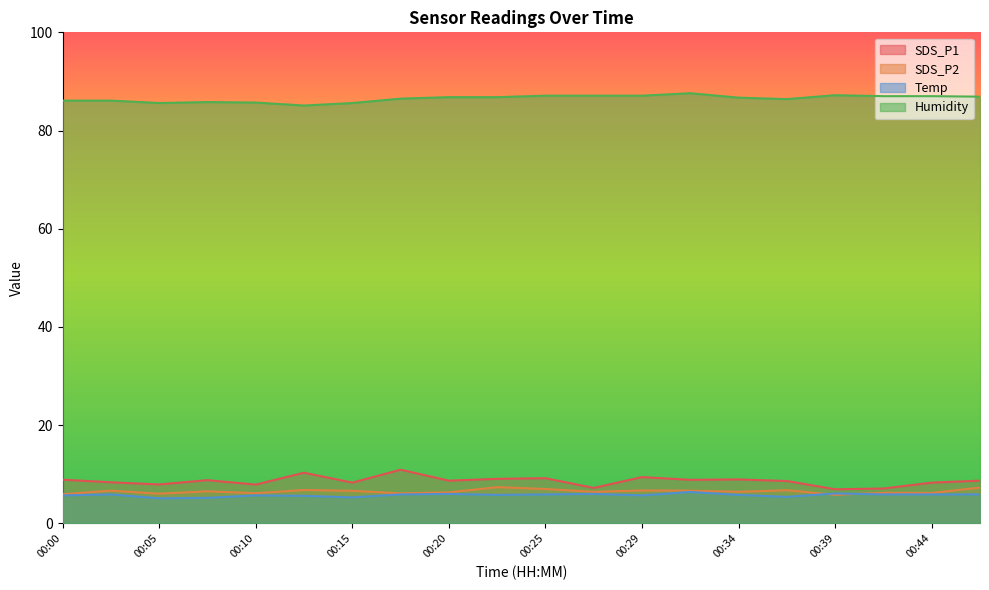

How many data points does each series have?

20